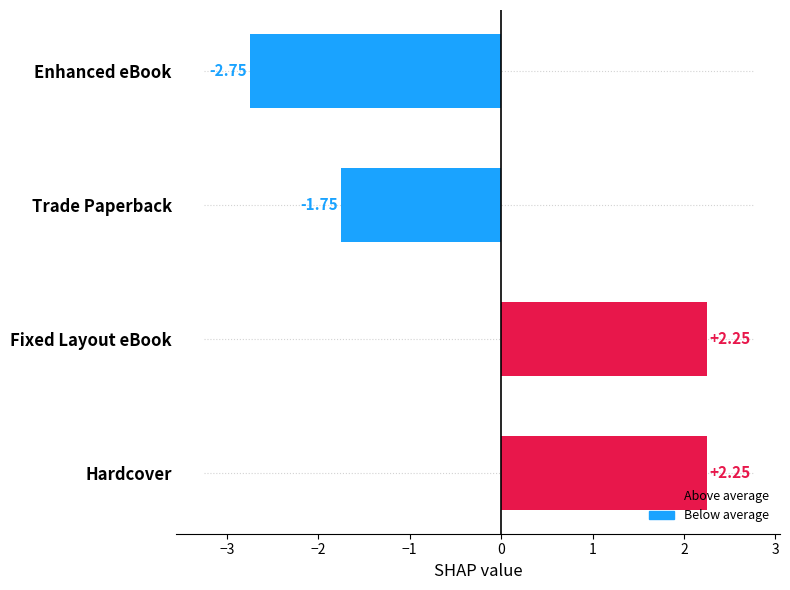

Are the bars grouped side by side (vs. stacked)?

No